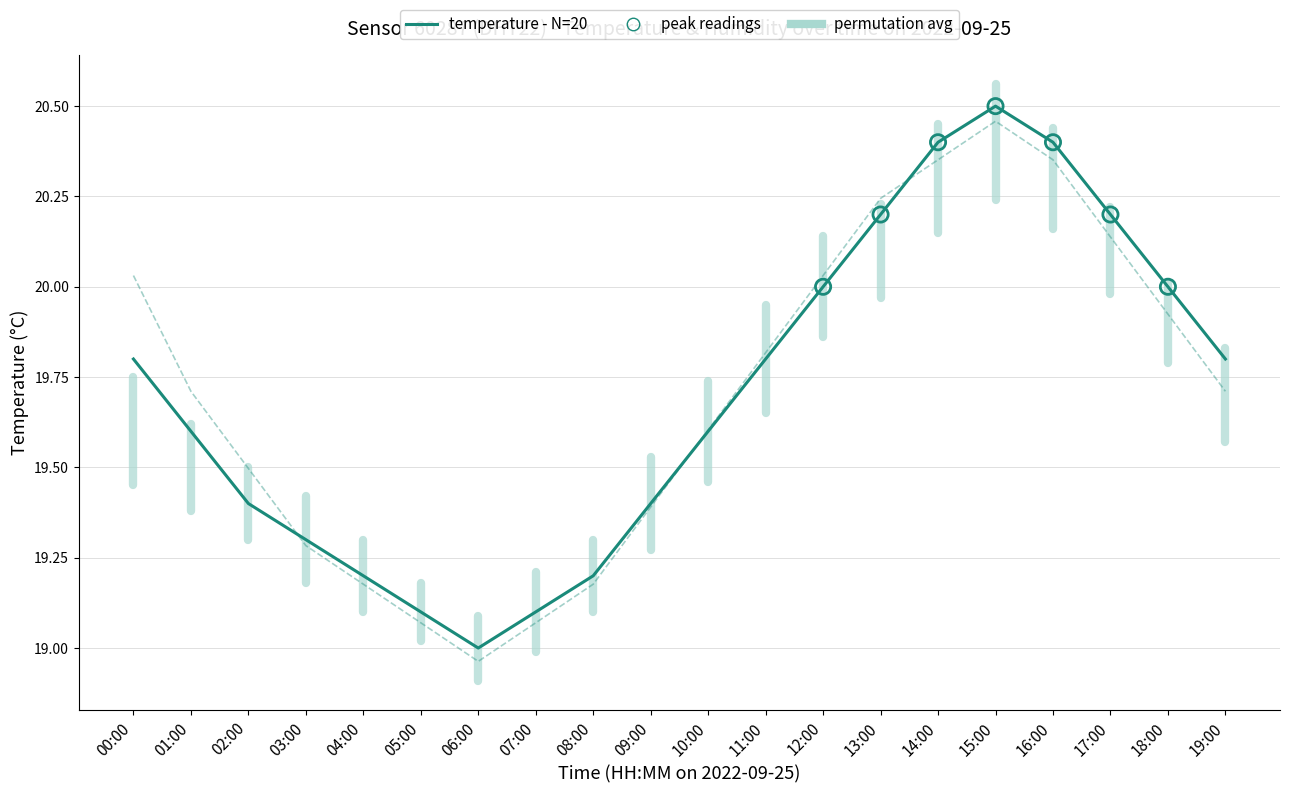

Is the value of temperature at 10:00 greater than the value of humidity at 02:00?

Yes